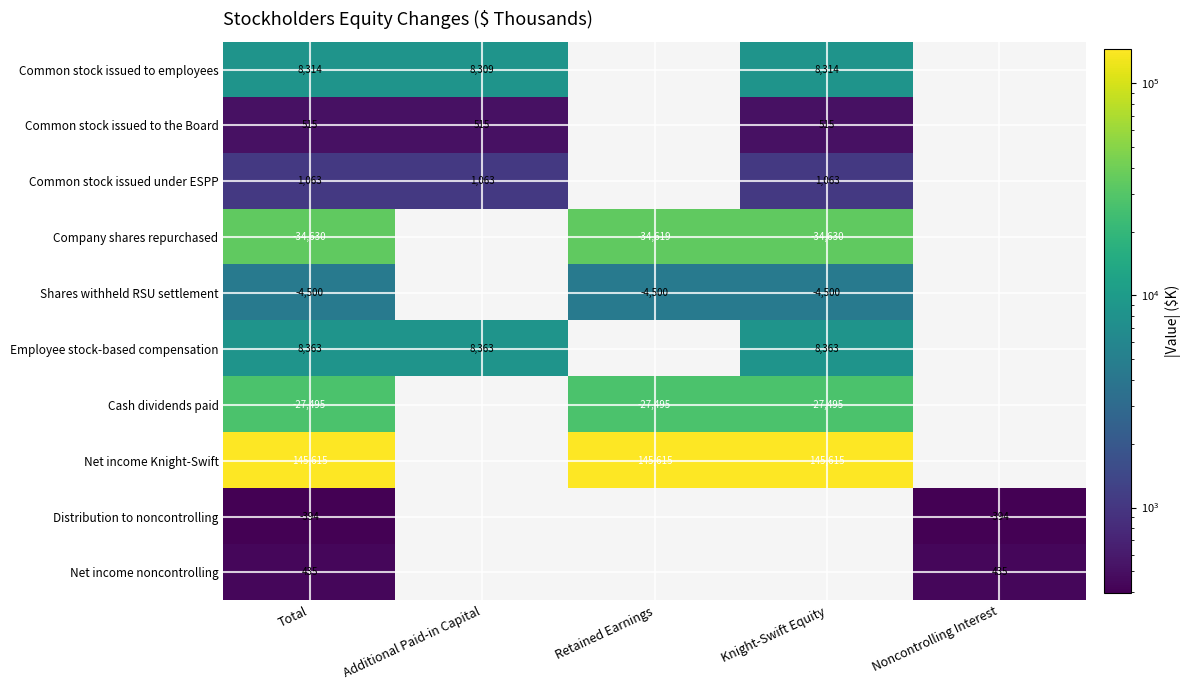

Which label corresponds to the largest value in the chart?

Total